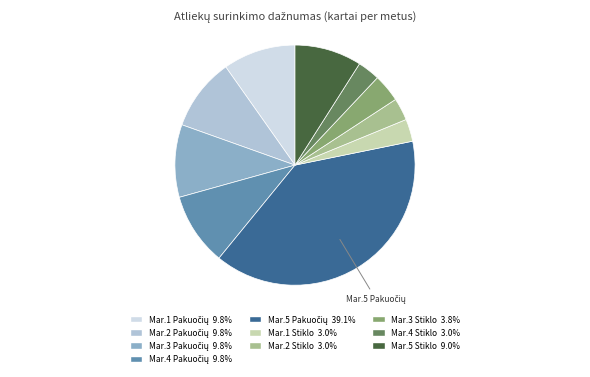

Count the number of slices in the pie.

10